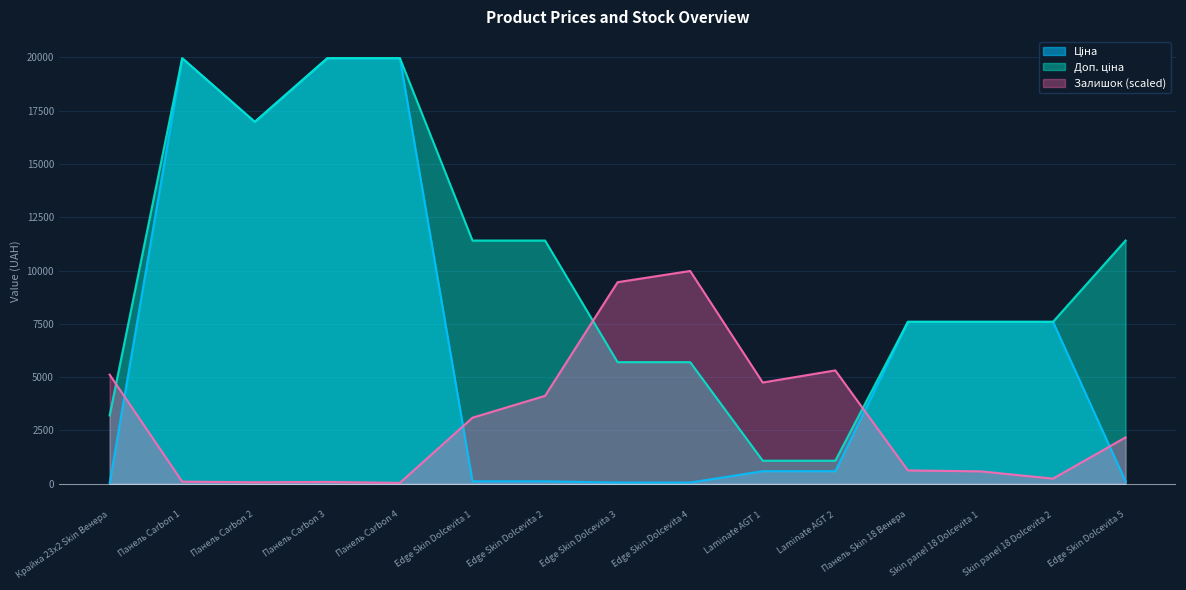

Between Edge Skin Dolcevita 3 and Edge Skin Dolcevita 4, which series saw the biggest shift?

Залишок (scaled)